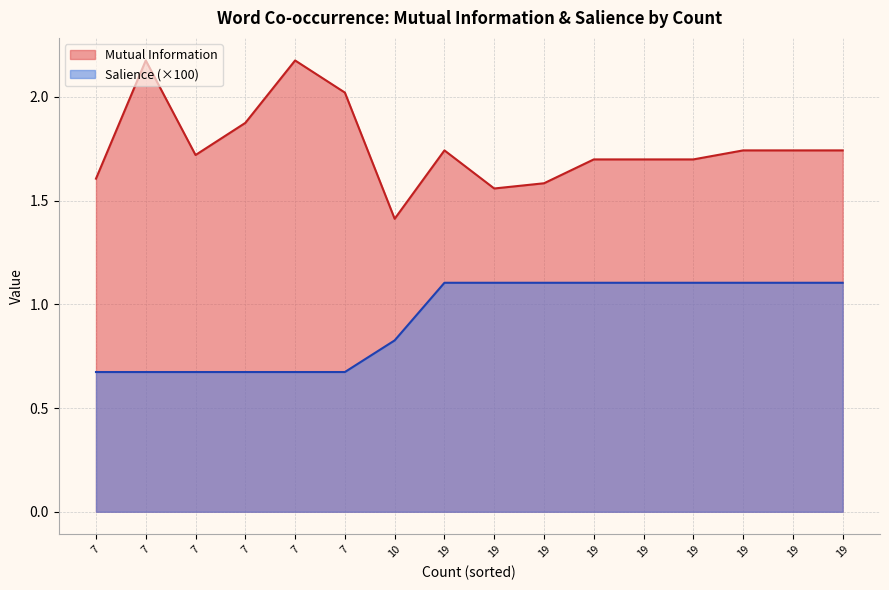

Count the number of data series in this chart.

2